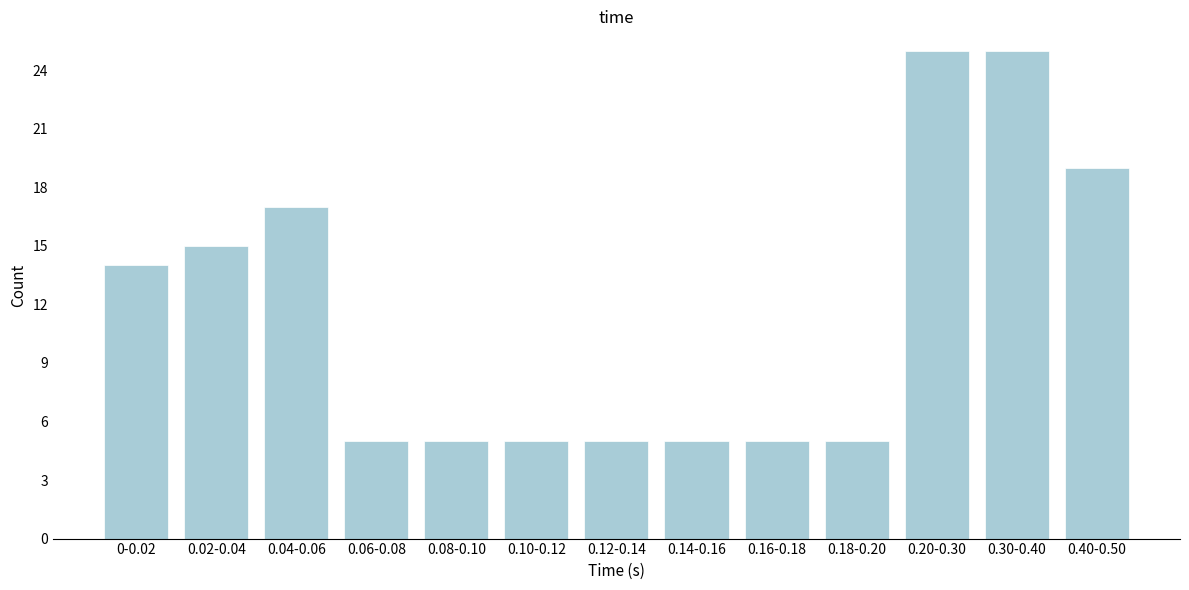

Reading right to left, transcribe all the data shown in this chart.

19	25	25	5	5	5	5	5	5	5	17	15	14